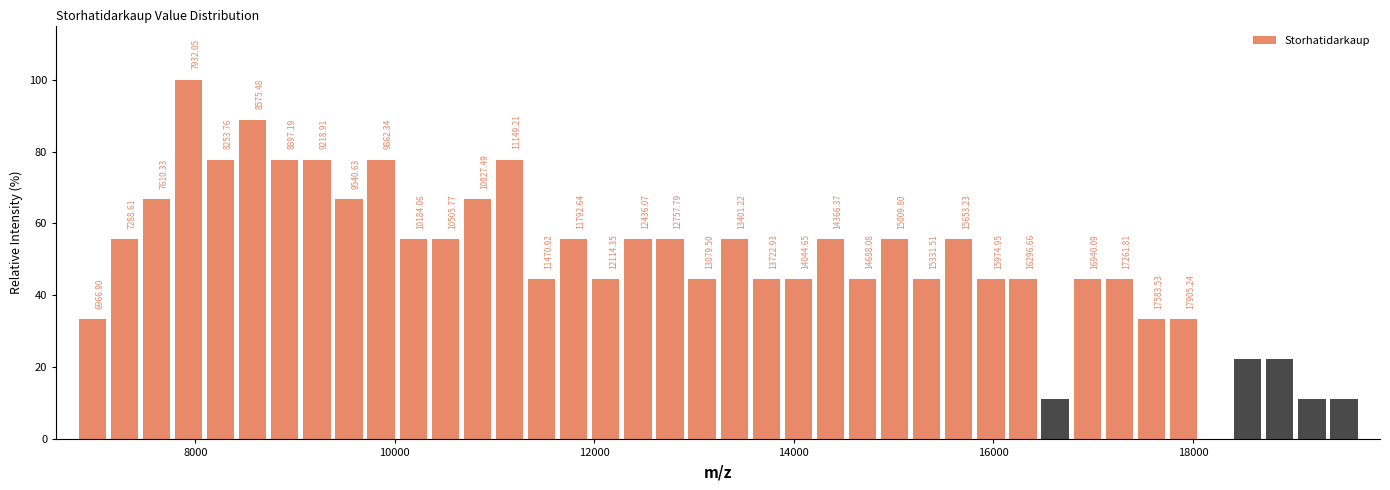

Read against the x-axis, roughly where is the centre of the tallest bar?

8000